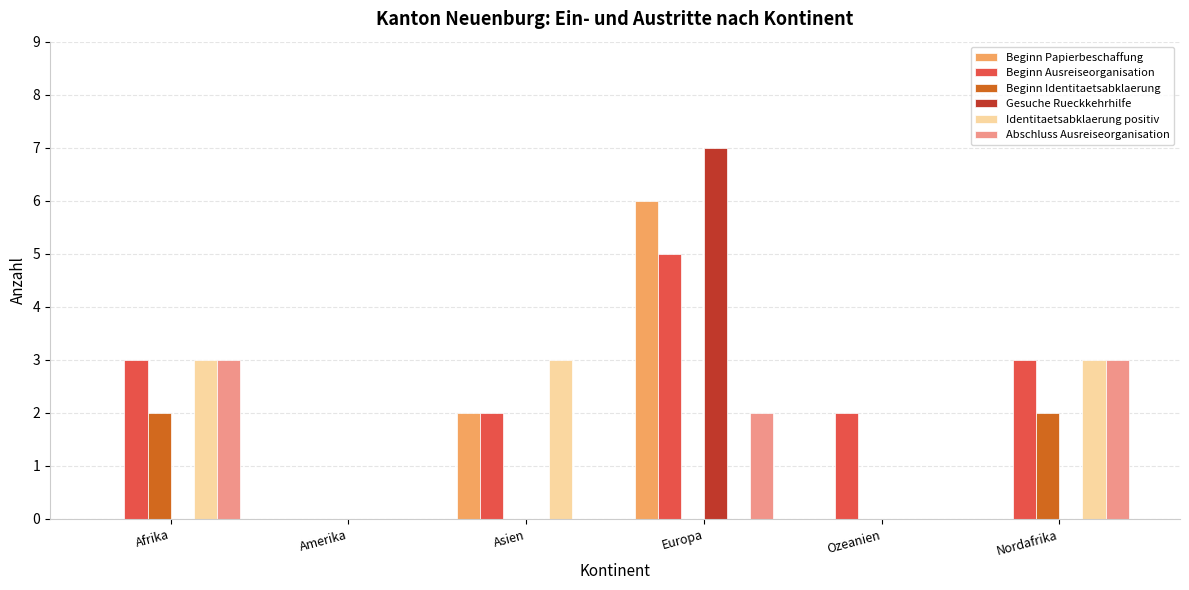

What is the greatest value displayed?

7